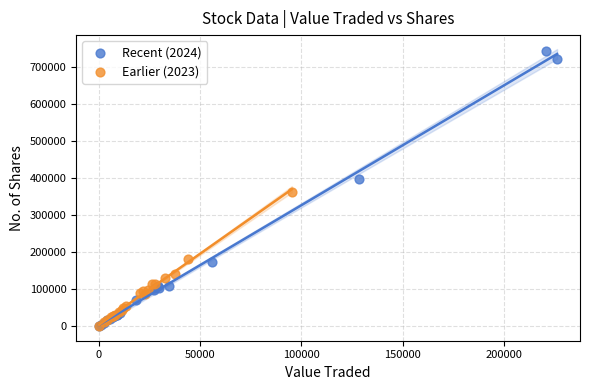

Which series has the widest spread of Y values?

Recent (2024)